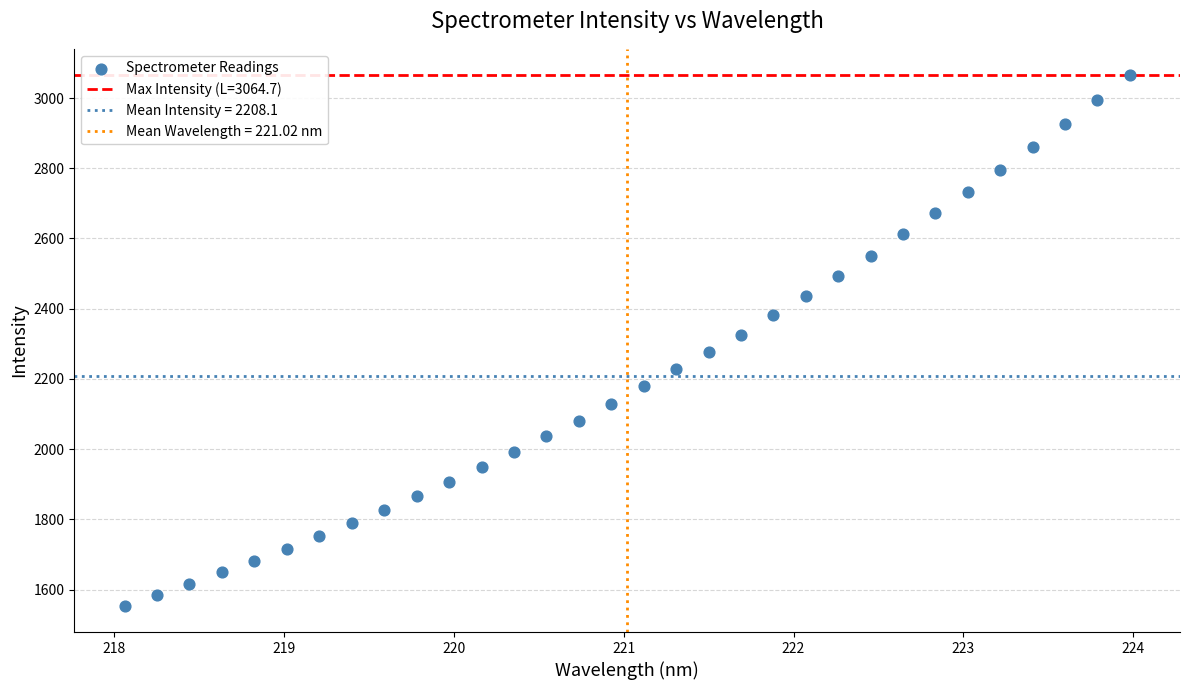

What is the range of X values (max minus min)?

5.9